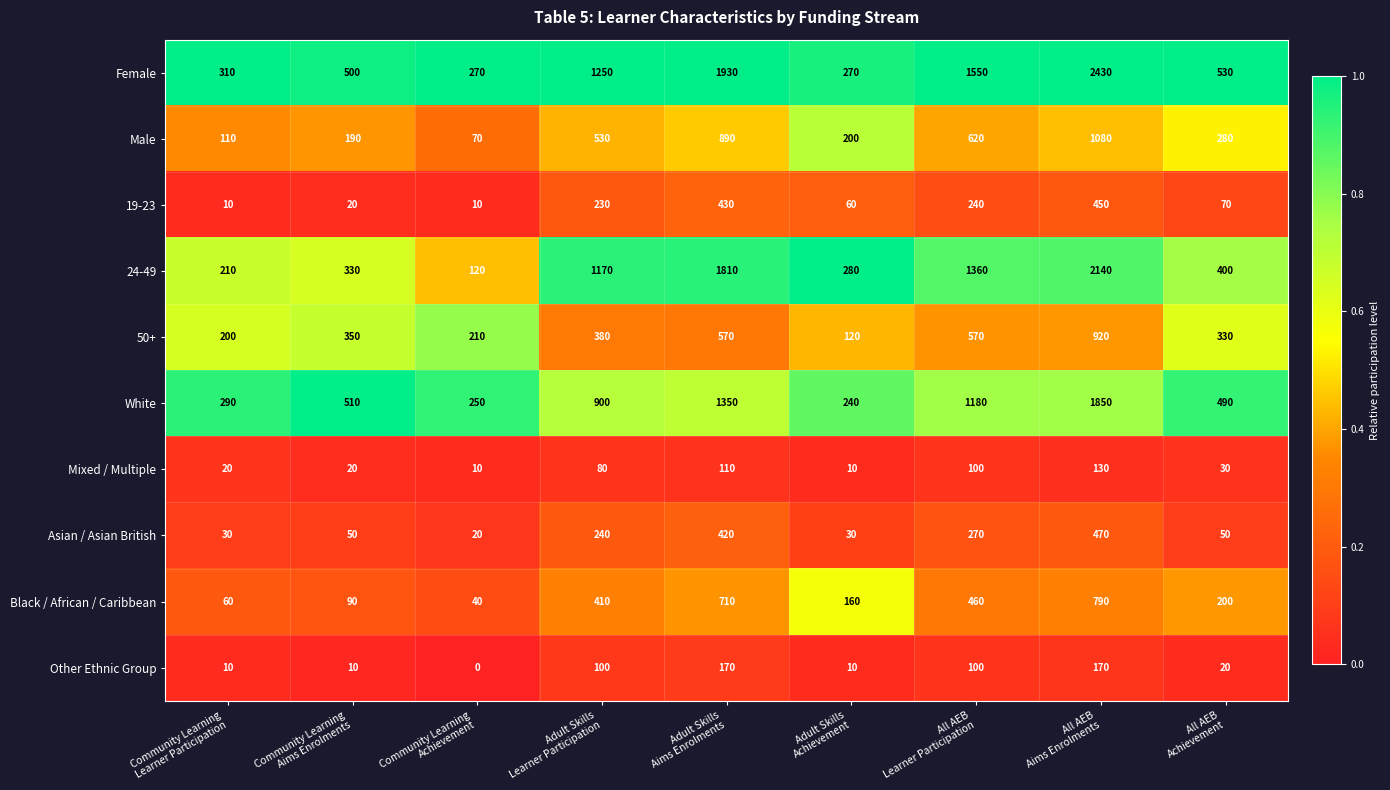

What is the total value across all series at Community Learning
Achievement?

1000